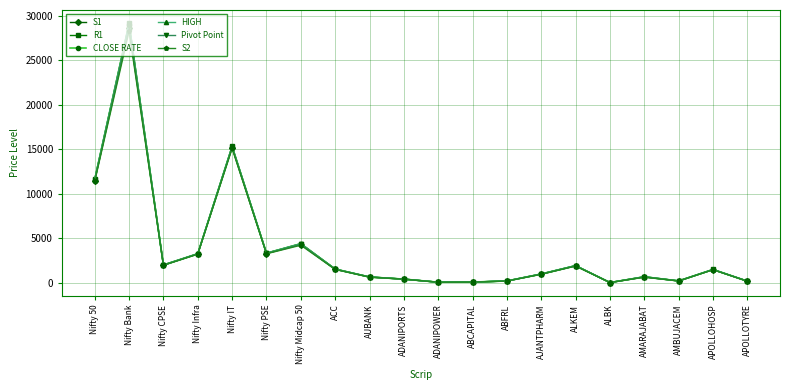

Which label corresponds to the largest value in the chart?

Nifty Bank